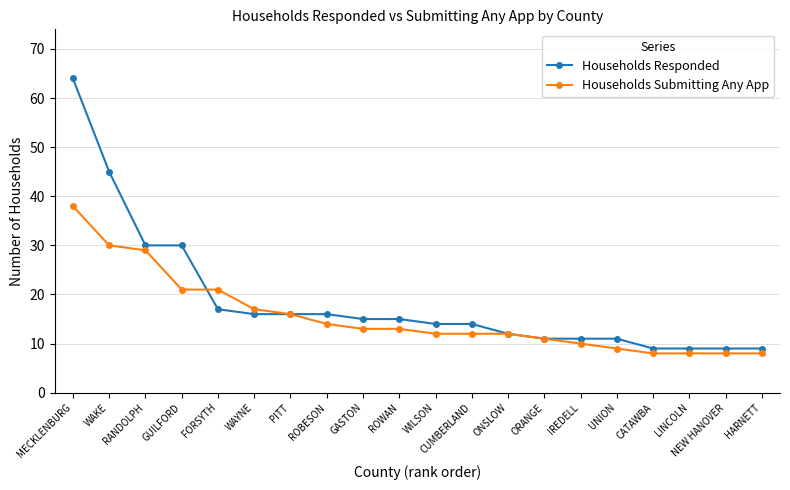

At which category is the sum across all series the highest?

MECKLENBURG